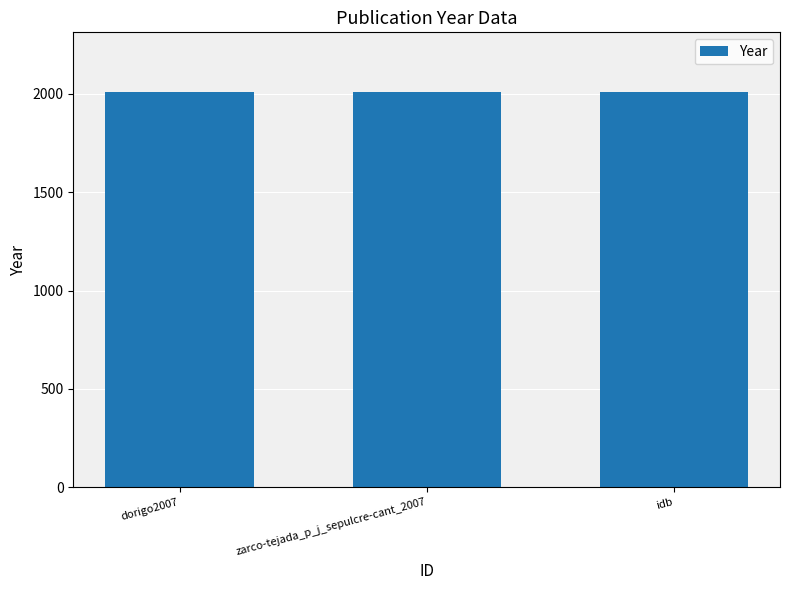

Approximately how many times larger is the value at dorigo2007 compared to idb?

1.0